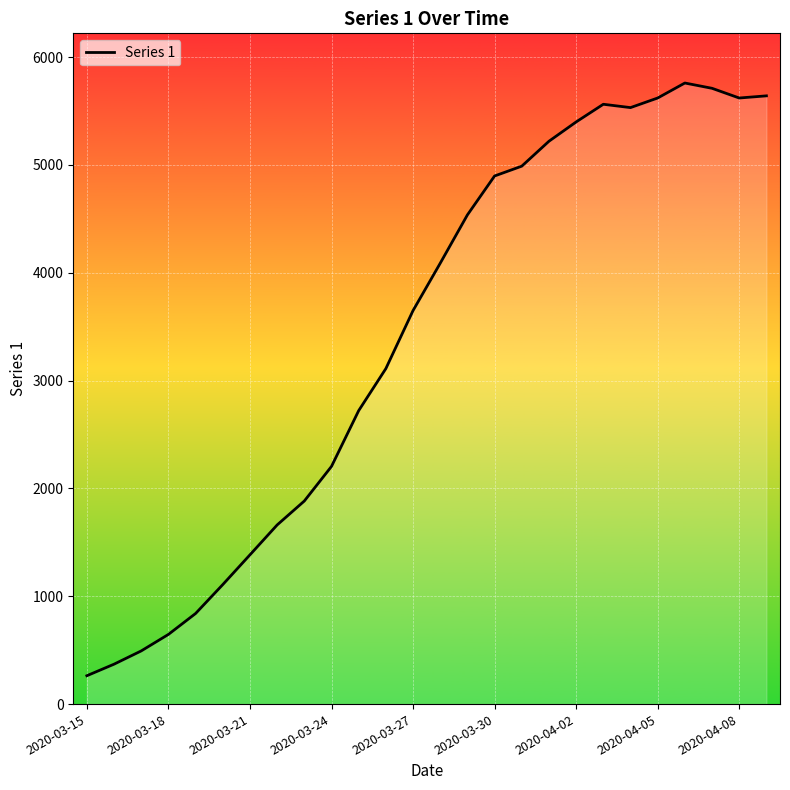

What is the greatest value displayed?

5759